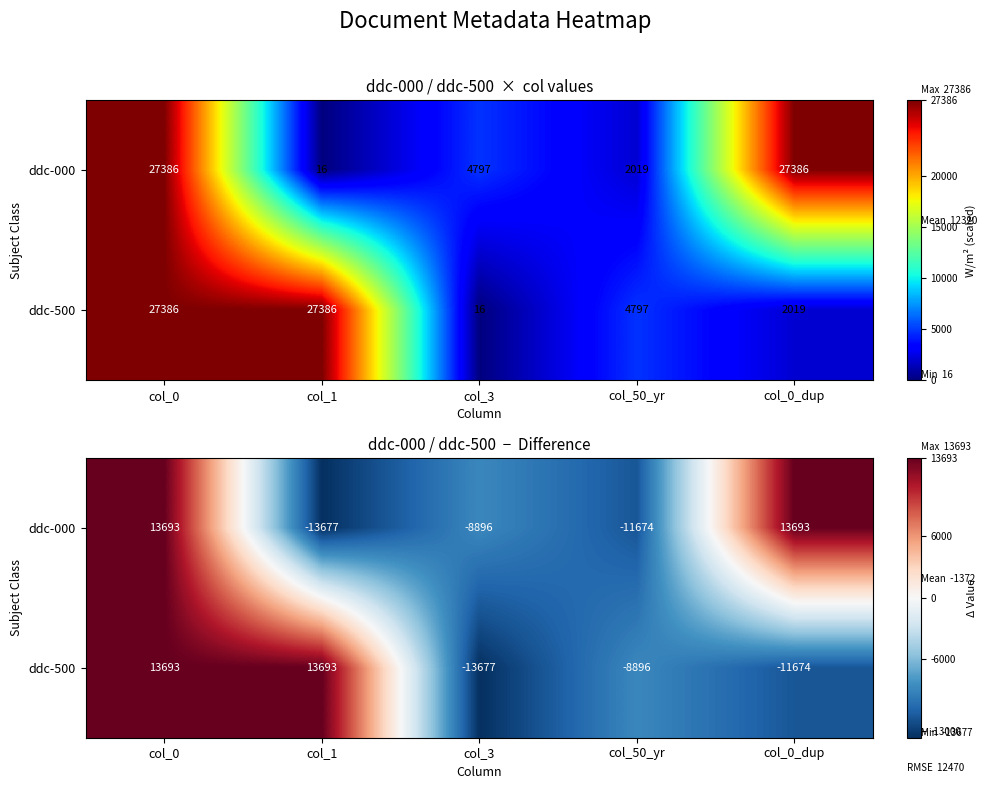

What is the difference between the ddc-500 values at col_1 and col_0_dup?

25367